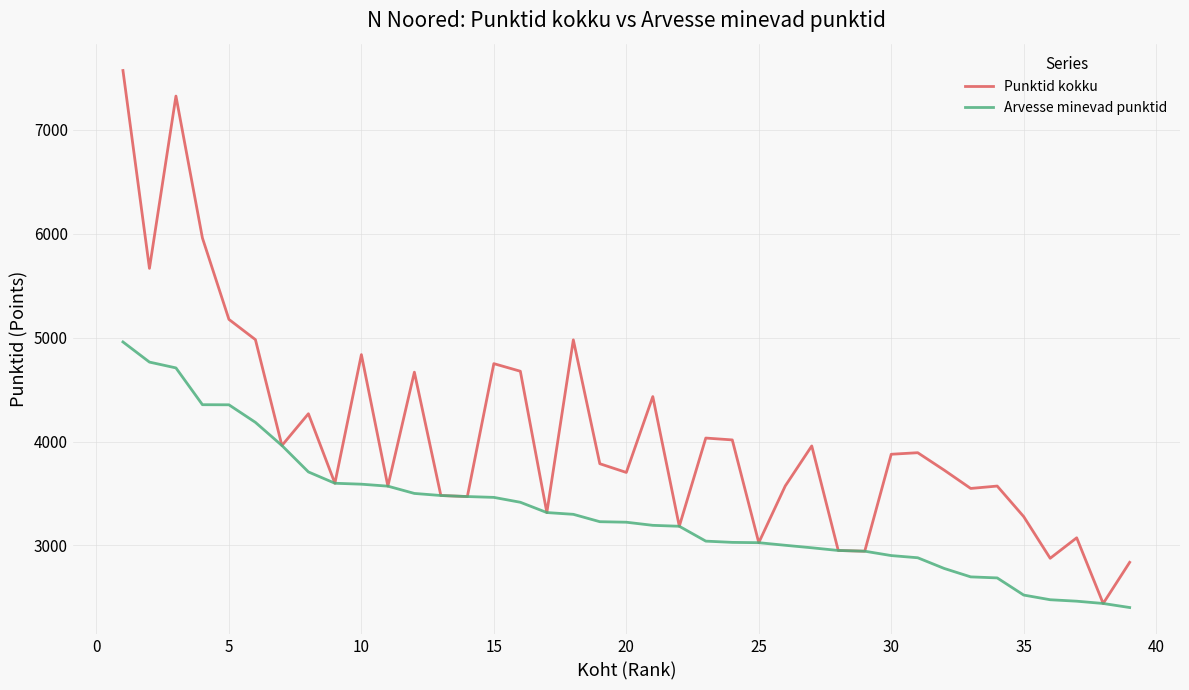

What is the maximum value shown in the chart?

7571